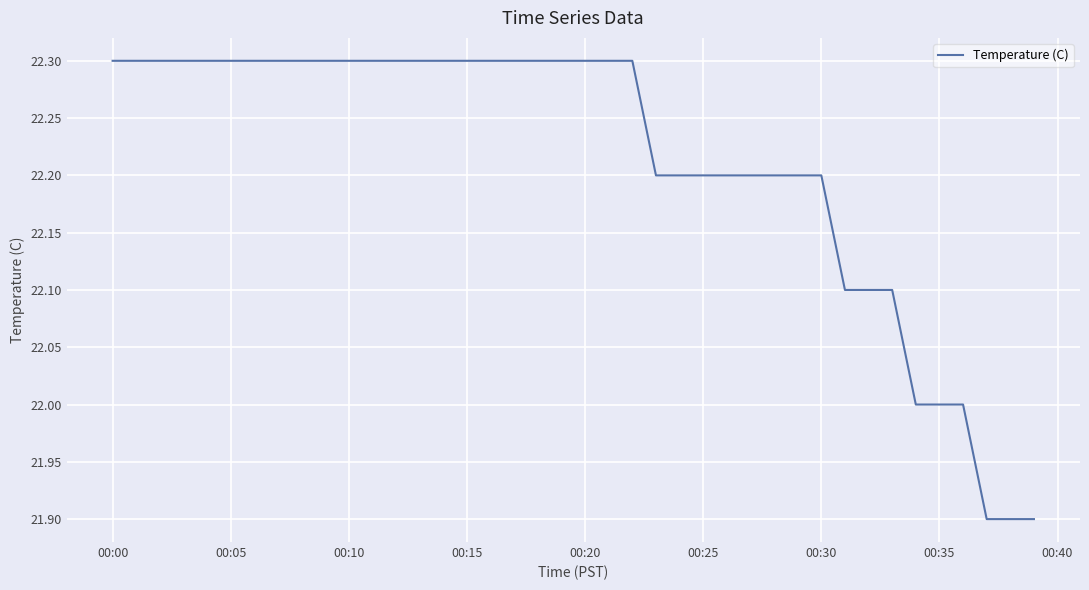

What is the difference between the maximum and minimum values?

0.4